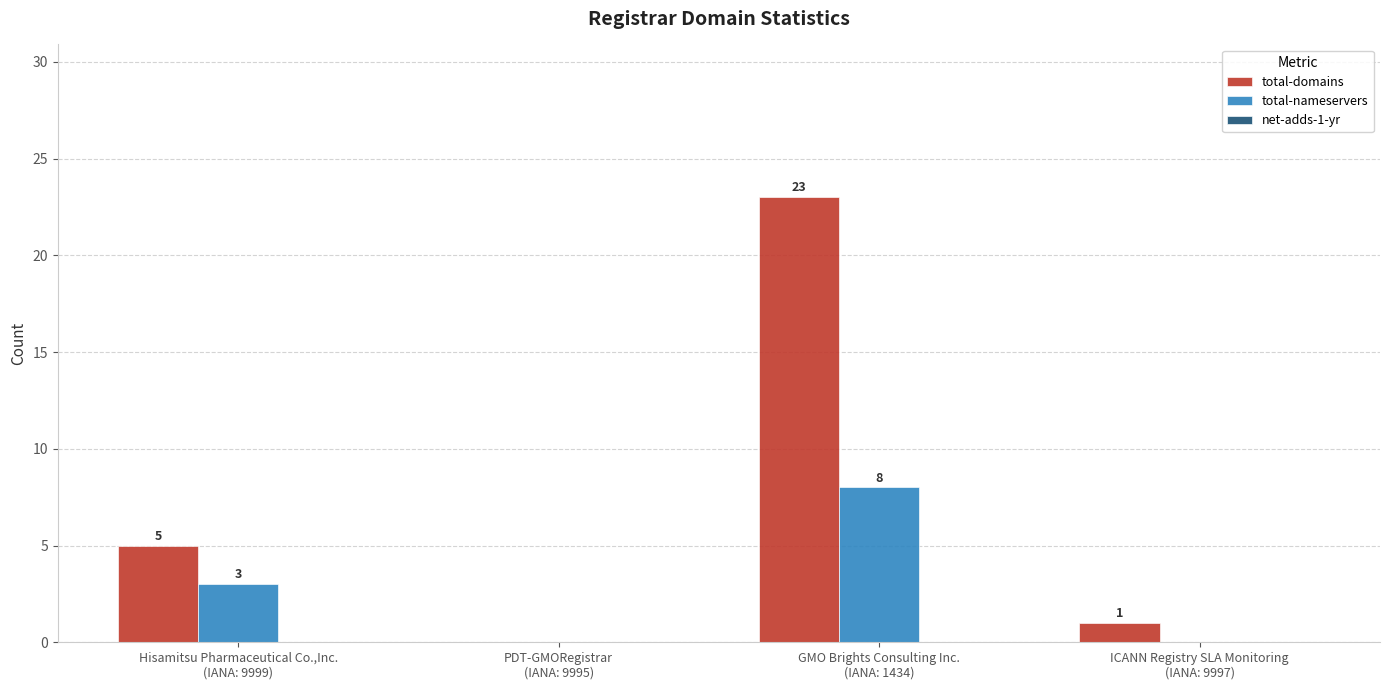

What is the sum of all total-nameservers values?

11